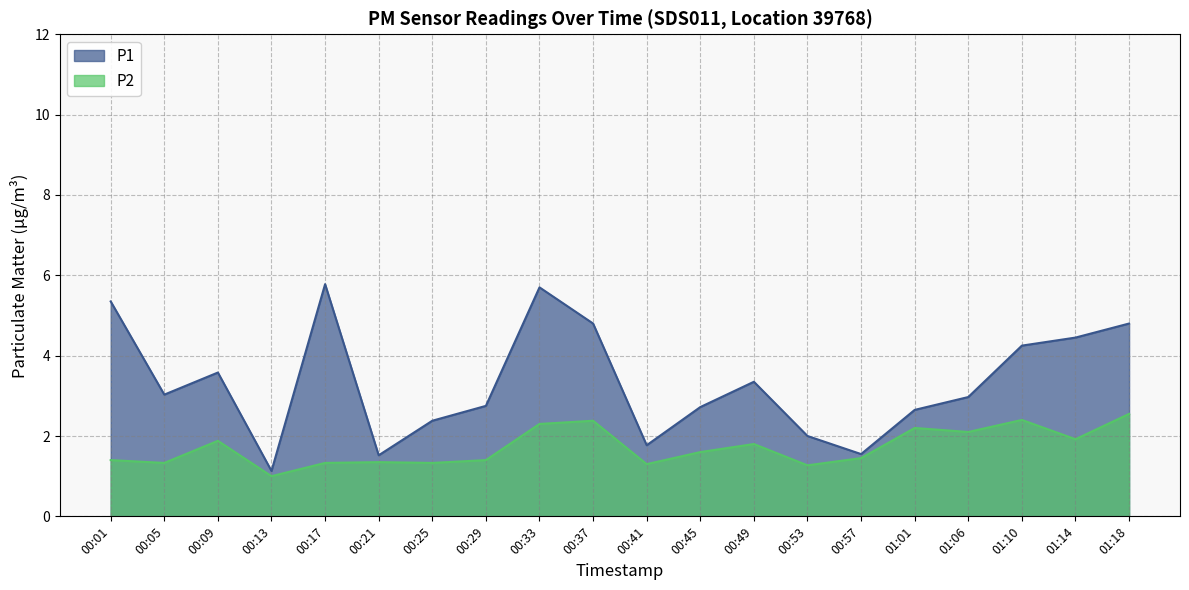

Does the chart display data point markers on the line(s)?

No